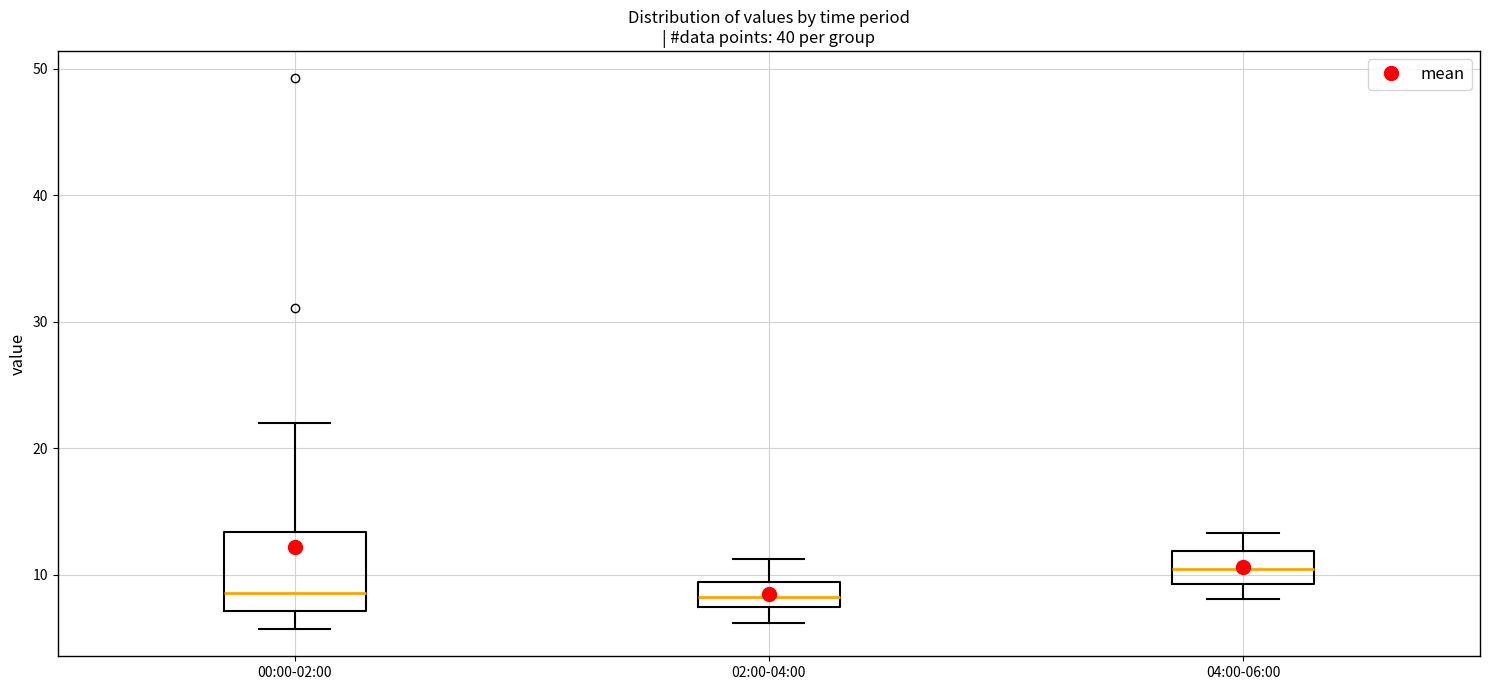

Comparing the boxes themselves (not the whiskers), which one is the tallest?

00:00-02:00